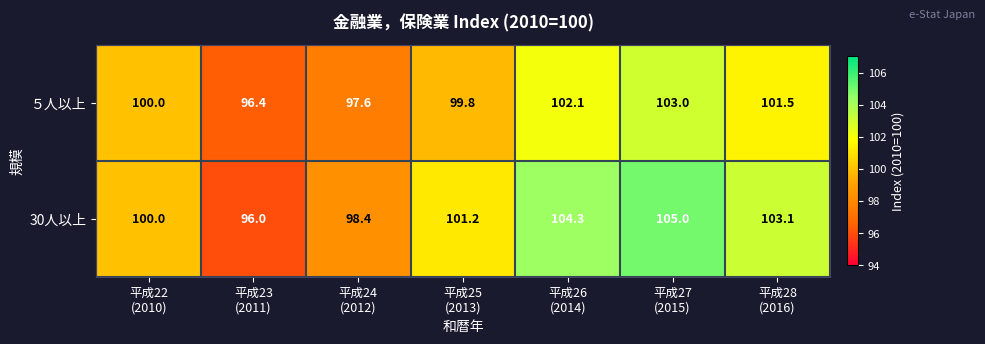

Rank the series by their maximum value, from highest to lowest.

30人以上, ５人以上